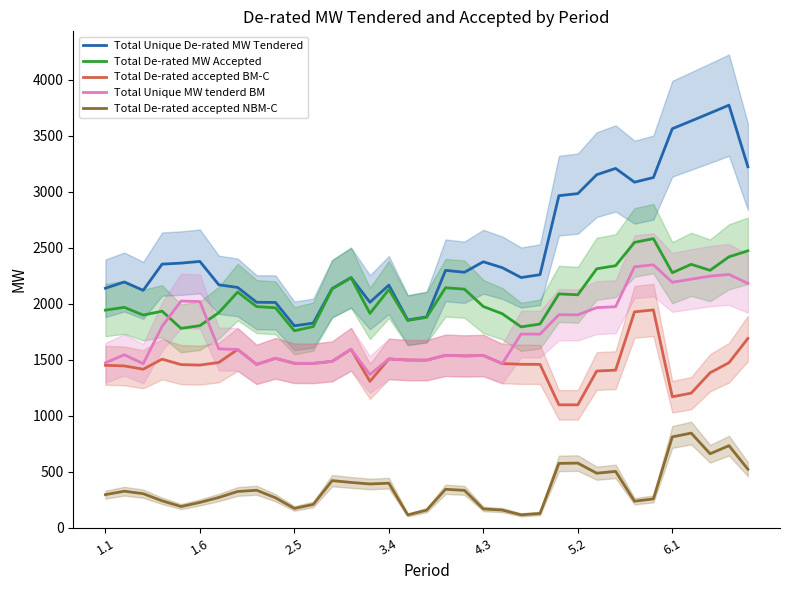

True or false: Total De-rated accepted NBM-C has more than 0 points higher than both neighbors.

True